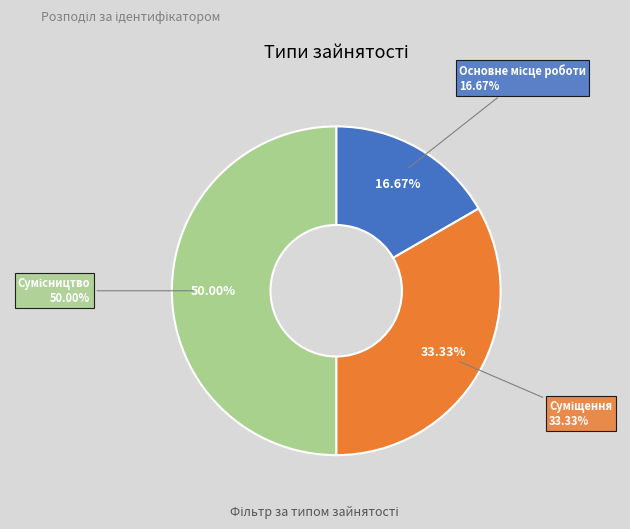

What is the largest slice in the pie chart?

Сумісництво